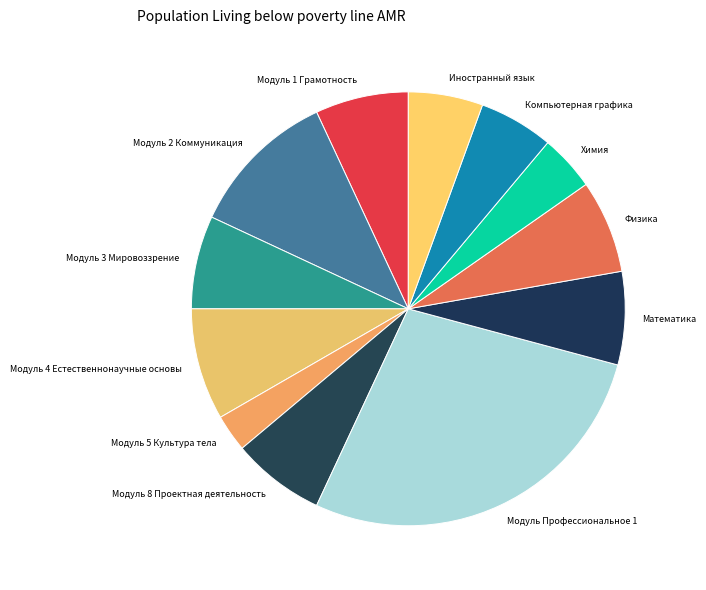

What is the smallest slice in the pie chart?

Модуль 5 Культура тела